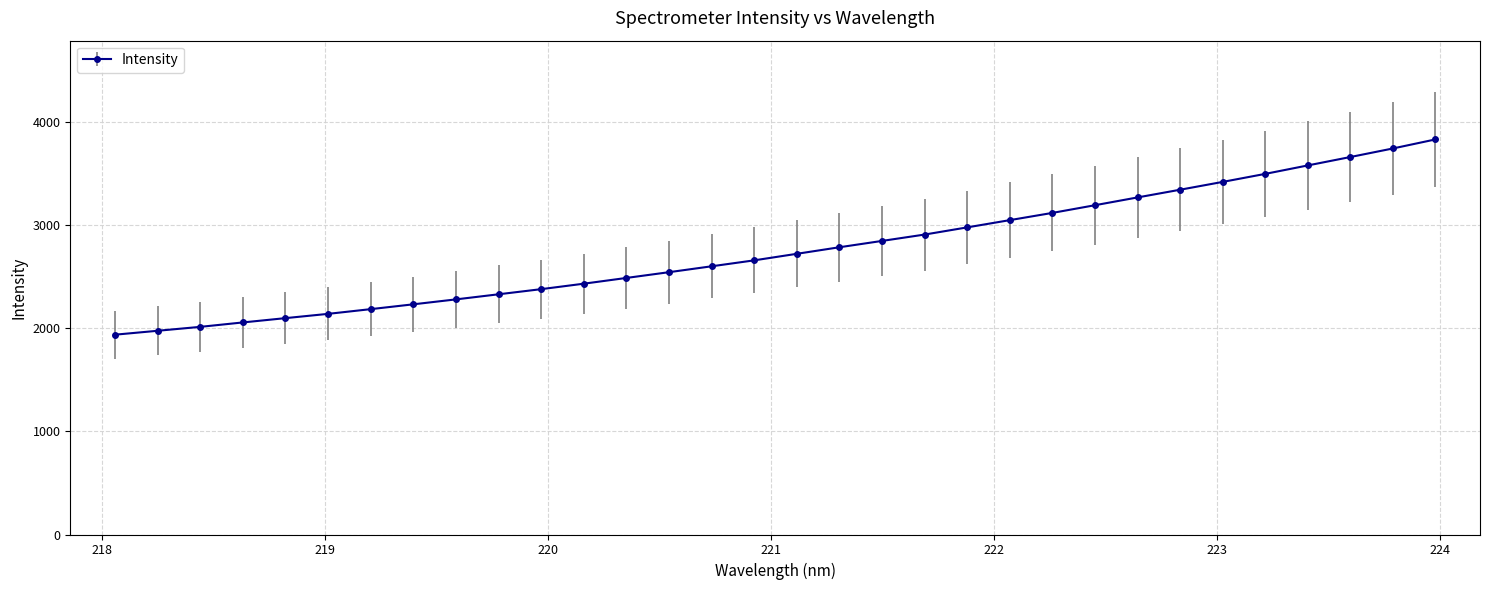

What is the sum of all values?

88383.3